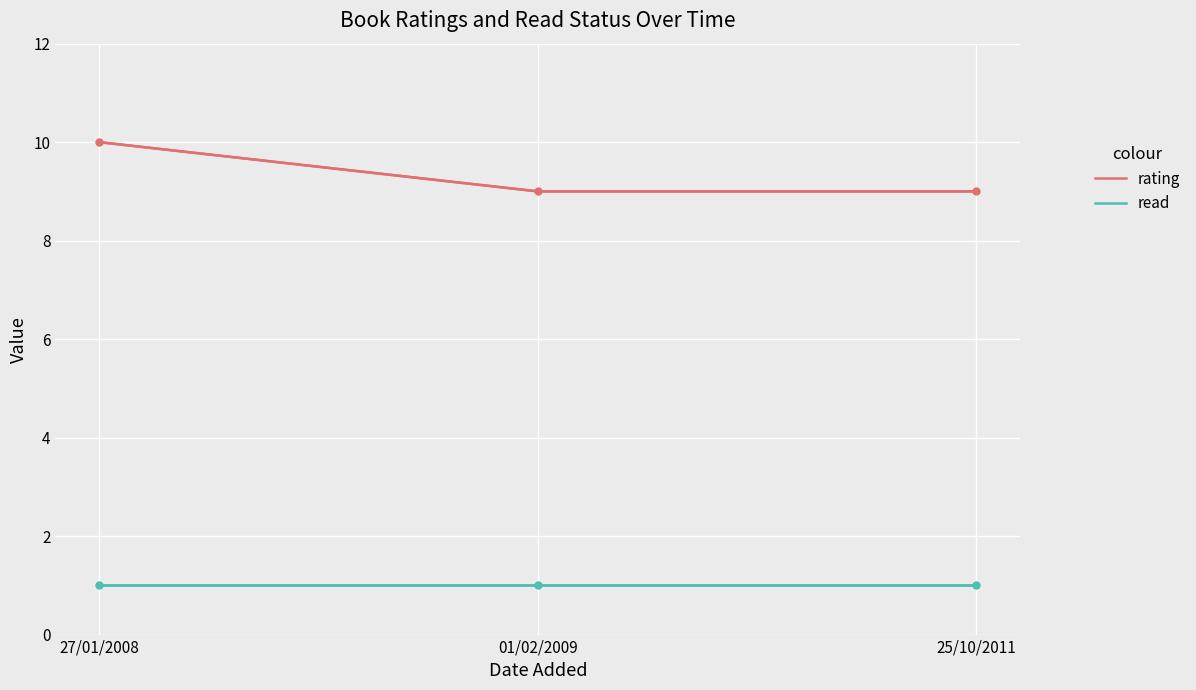

At which label does rating reach its peak?

27/01/2008